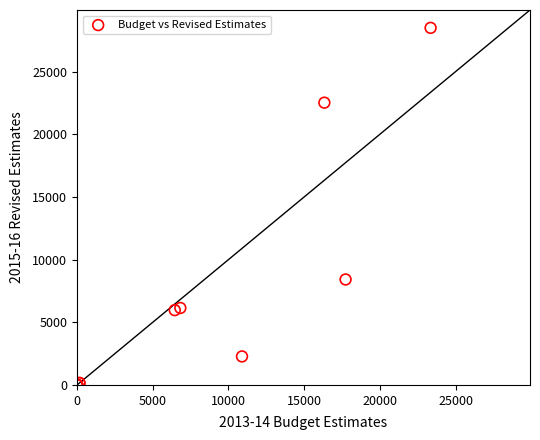

What Y value in the scatter plot is closest to 14243?

8413.9